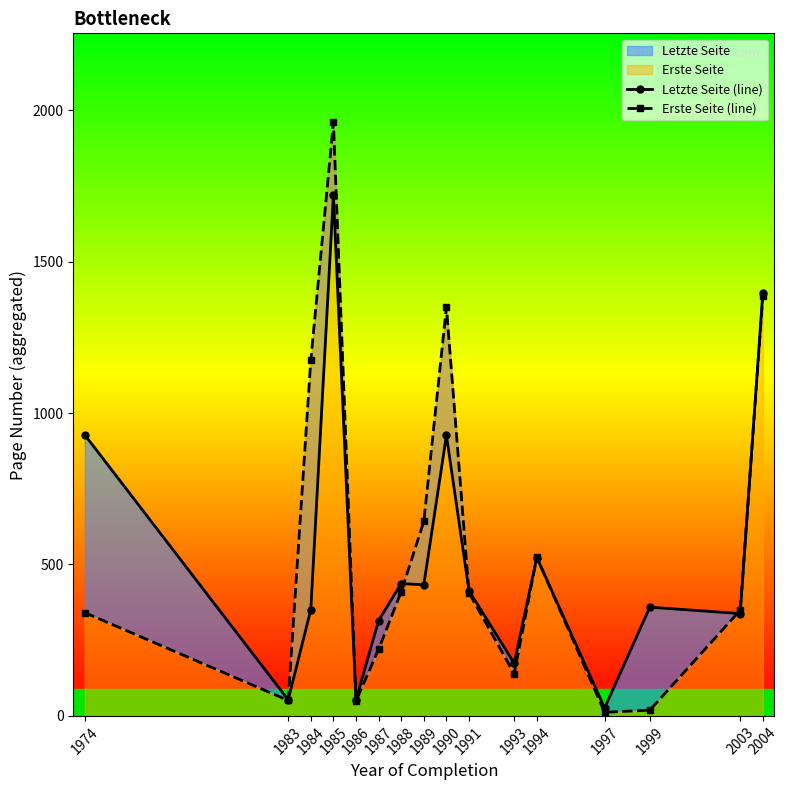

True or false: Erste Seite (line) has more than 1 points higher than both neighbors.

True